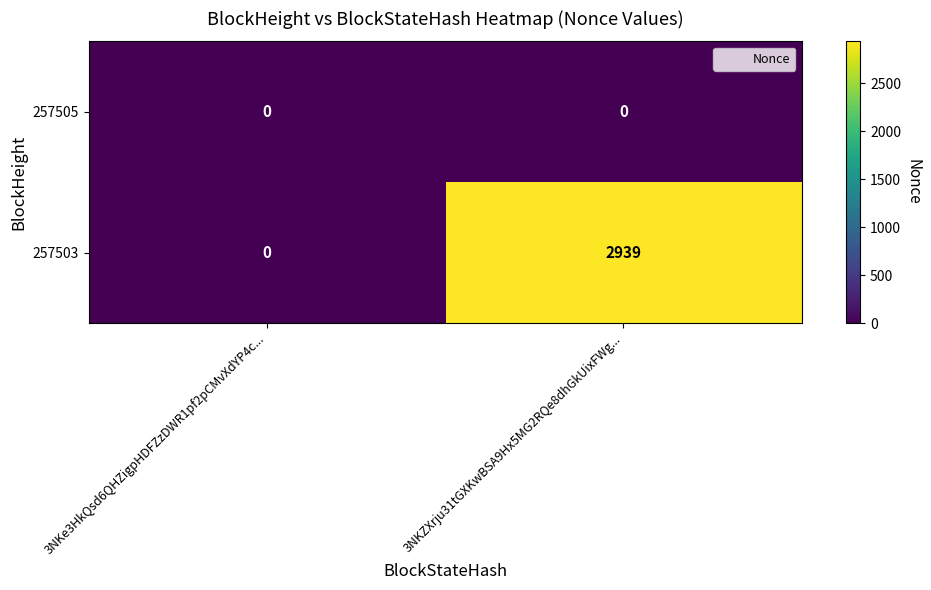

List the series in order of their overall mean, lowest first.

257505, 257503